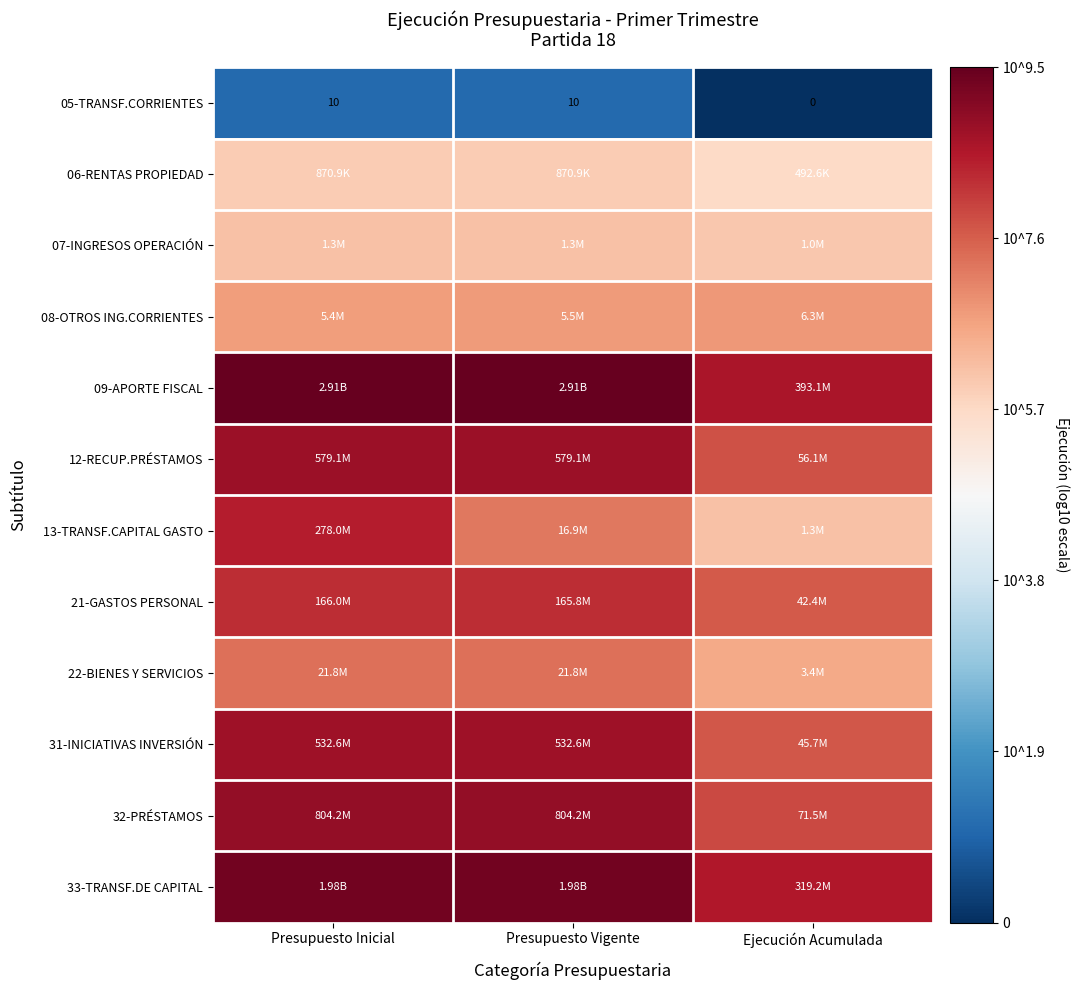

Which has a higher value, Presupuesto Inicial or Ejecución Acumulada?

Presupuesto Inicial